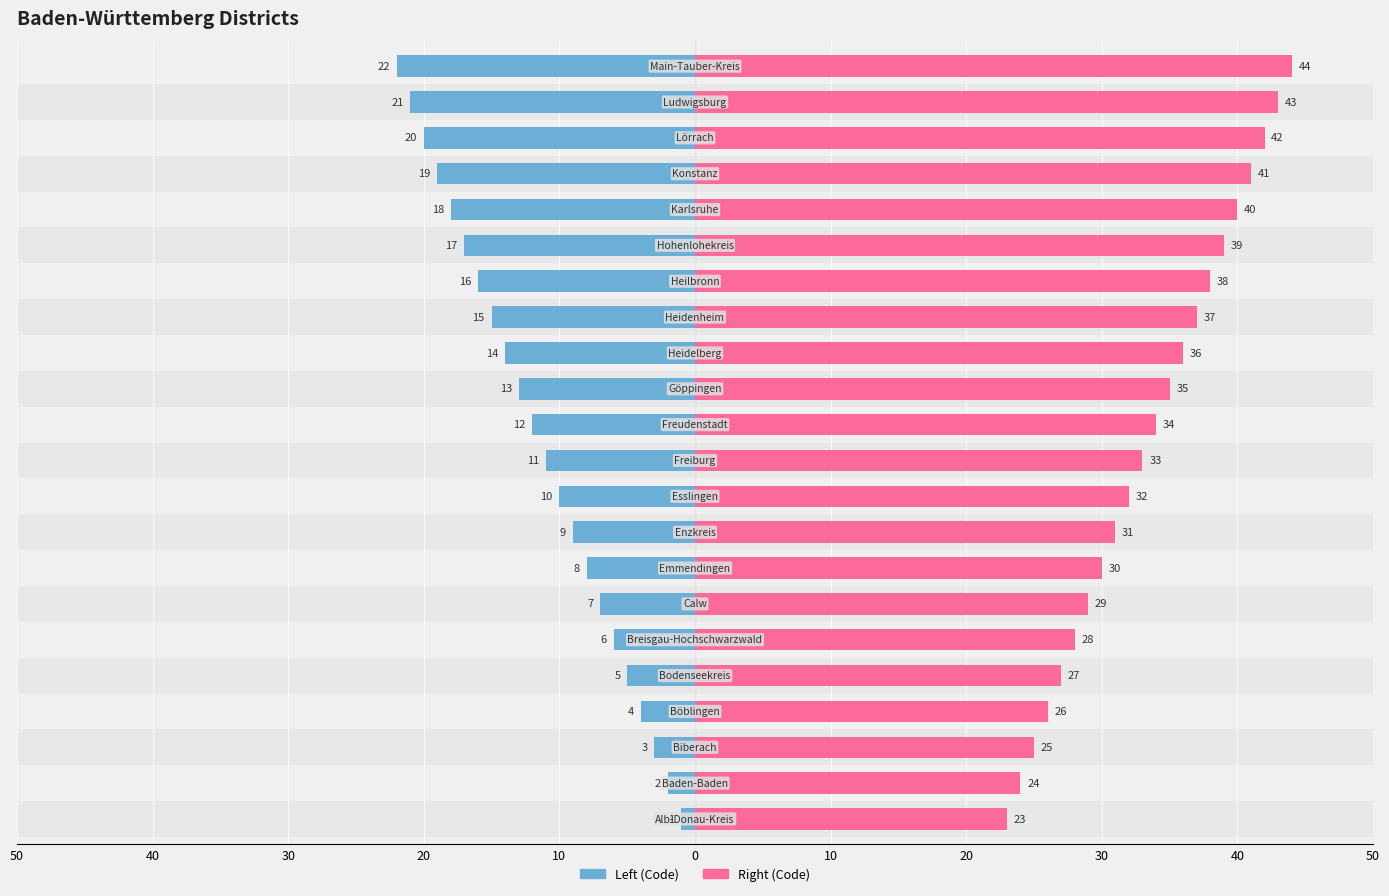

Count the number of categories in the chart.

22